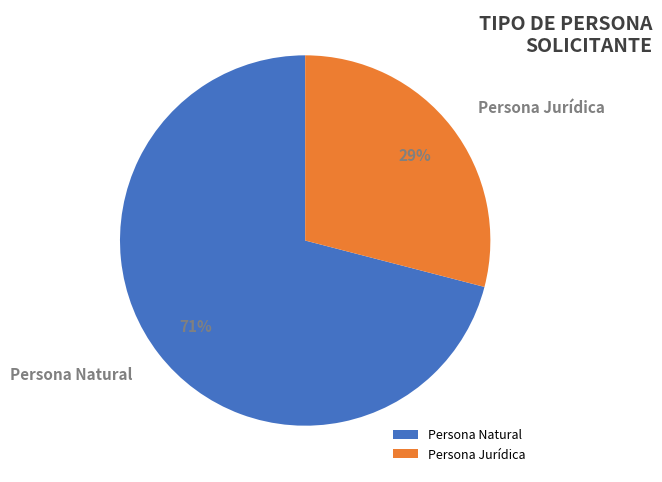

Which has a higher value, Persona Jurídica or Persona Natural?

Persona Natural